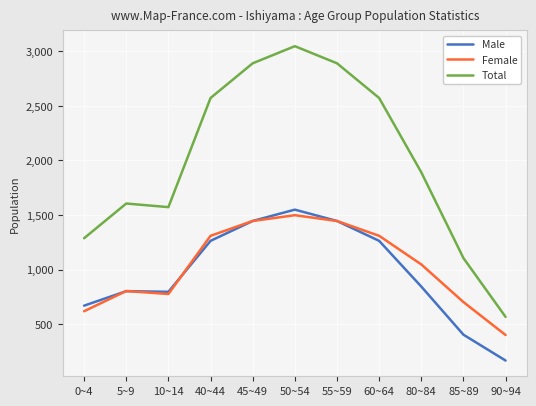

Which series has the widest spread of values?

Total